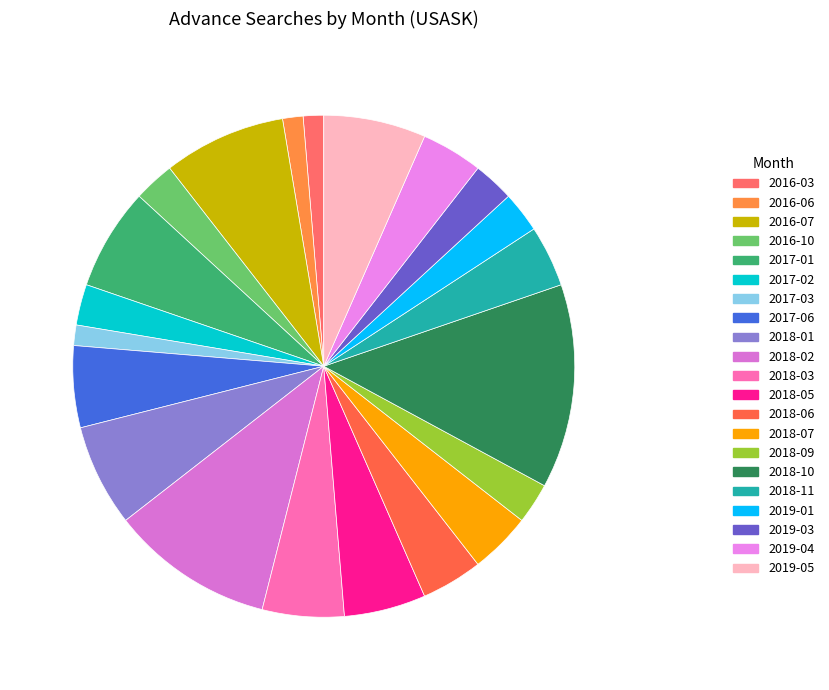

True or false: 2018-02 accounts for 11% of the total.

True